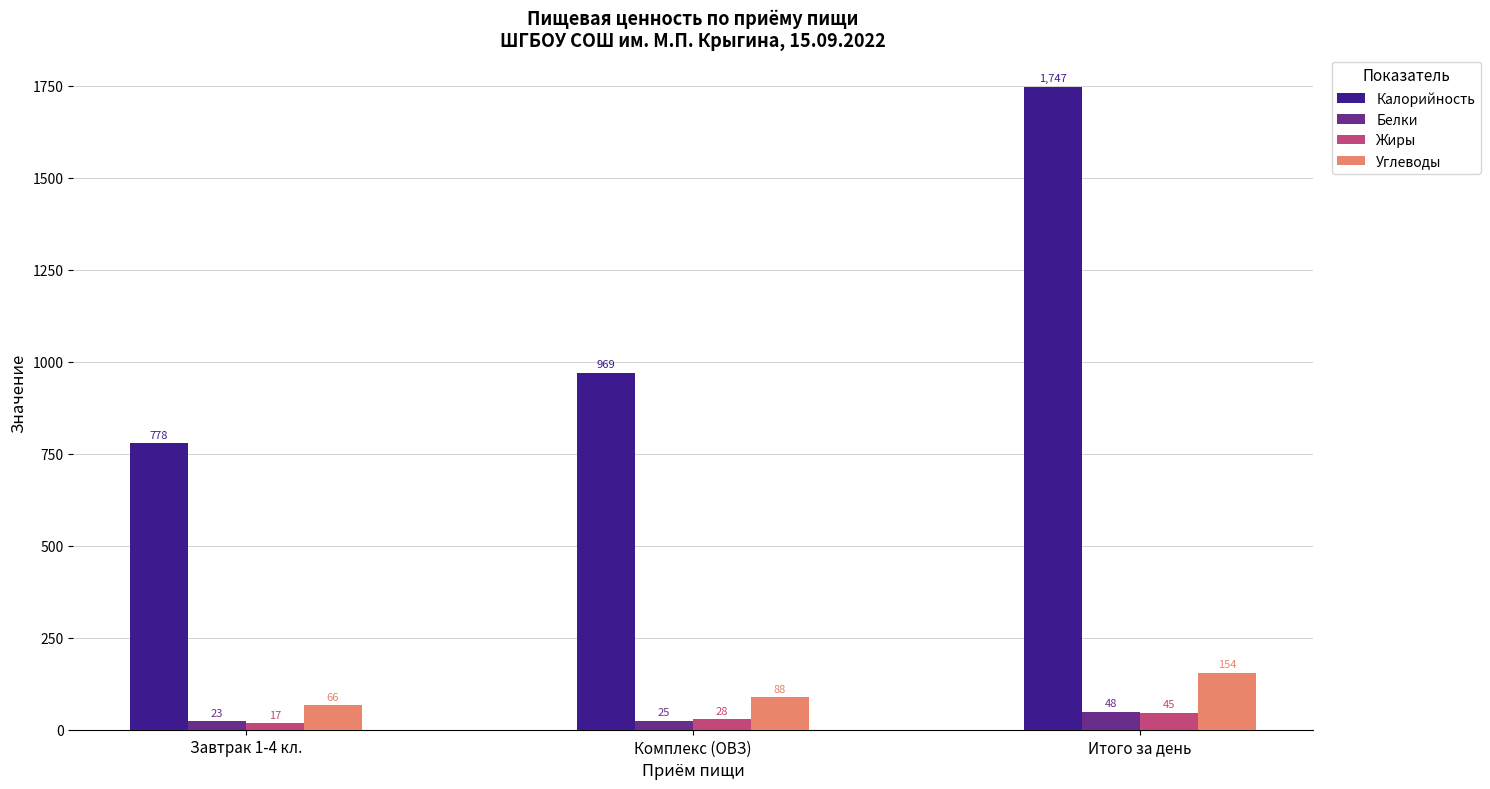

The value of Белки at Комплекс (ОВЗ) is 25. True or false?

True